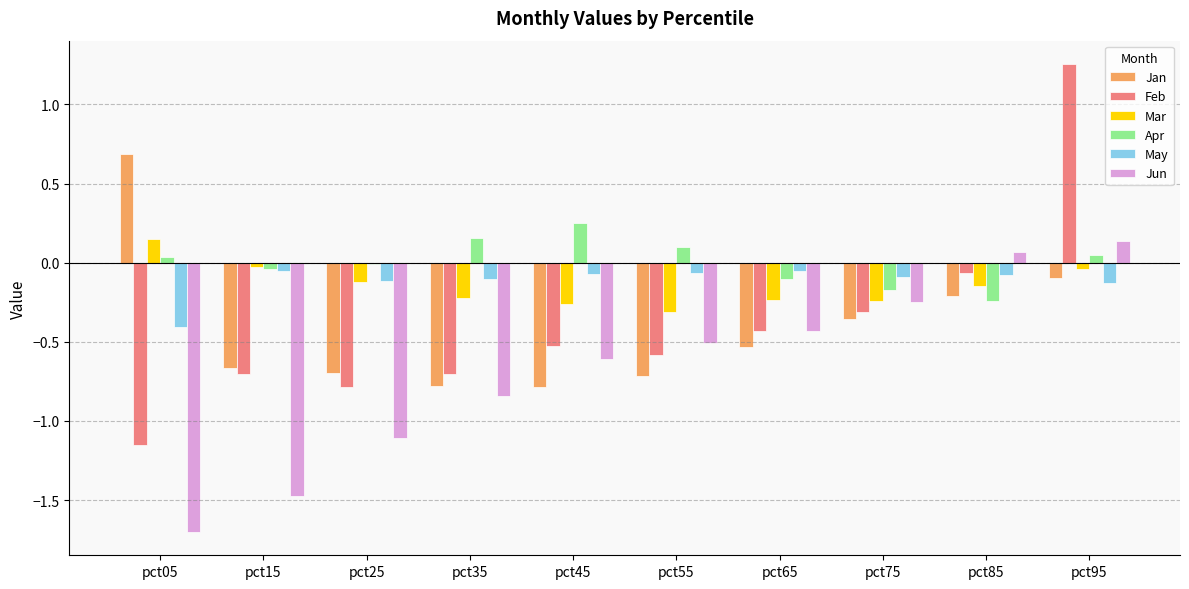

True or false: Jan has a value of -0.7 at pct15.

True